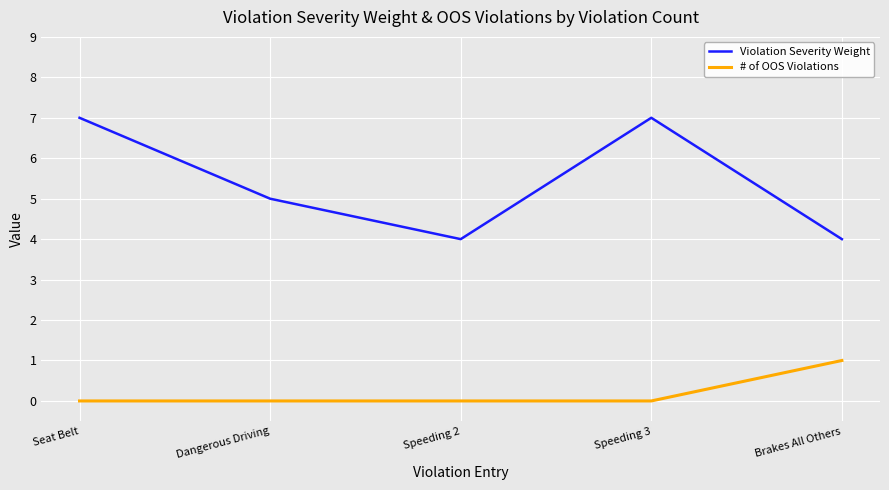

Between Dangerous Driving and Speeding 2, which series saw the biggest shift?

Violation Severity Weight